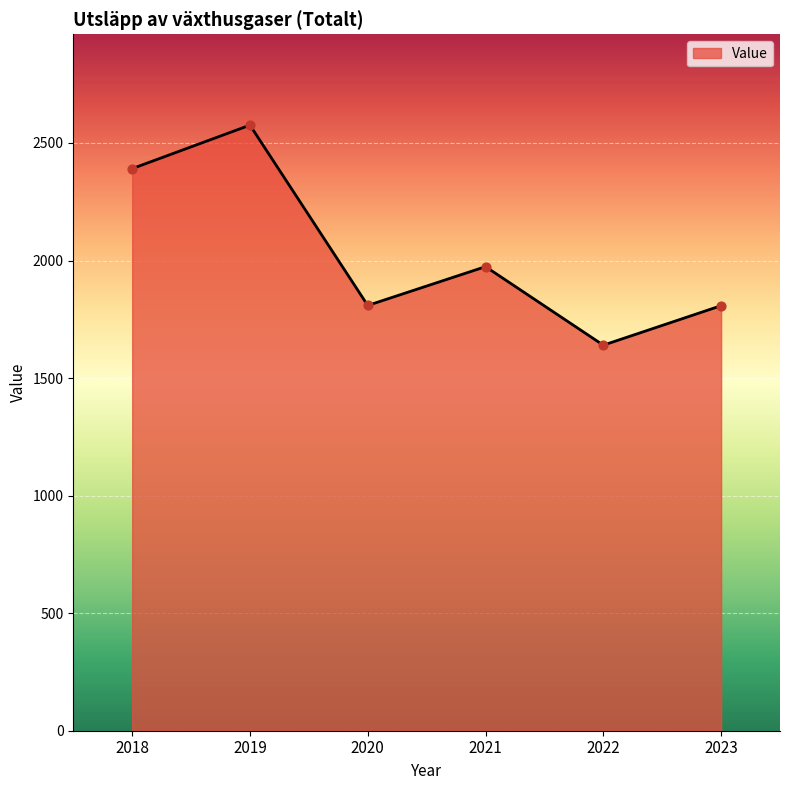

What is the ratio of the value at 2022 to the value at 2019?

0.6